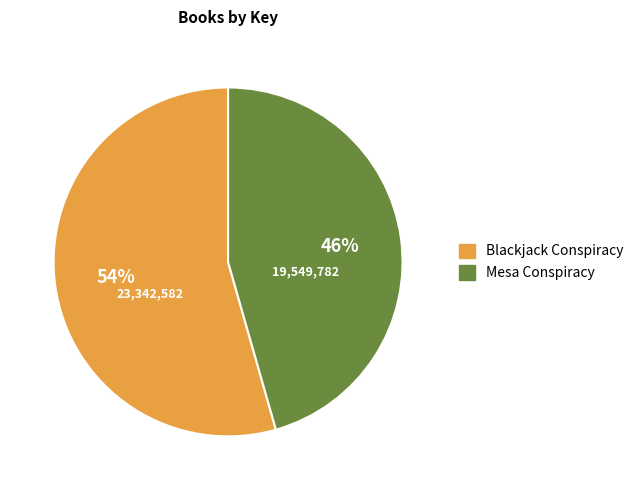

Is the sum of Mesa Conspiracy and Blackjack Conspiracy greater than half?

Yes